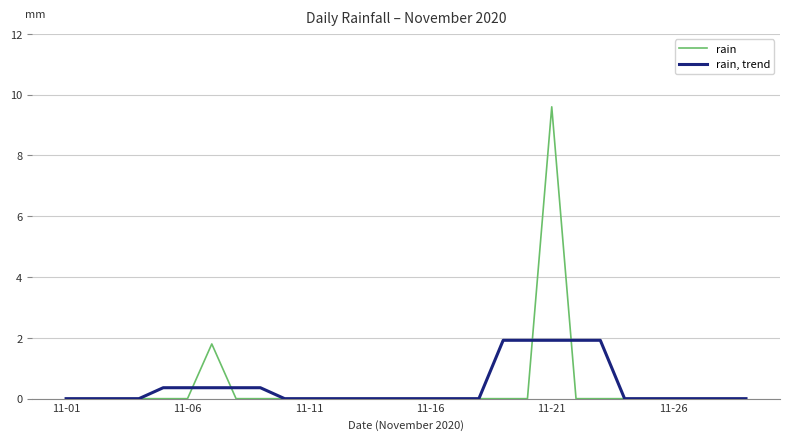

What is the maximum value for rain?

9.6